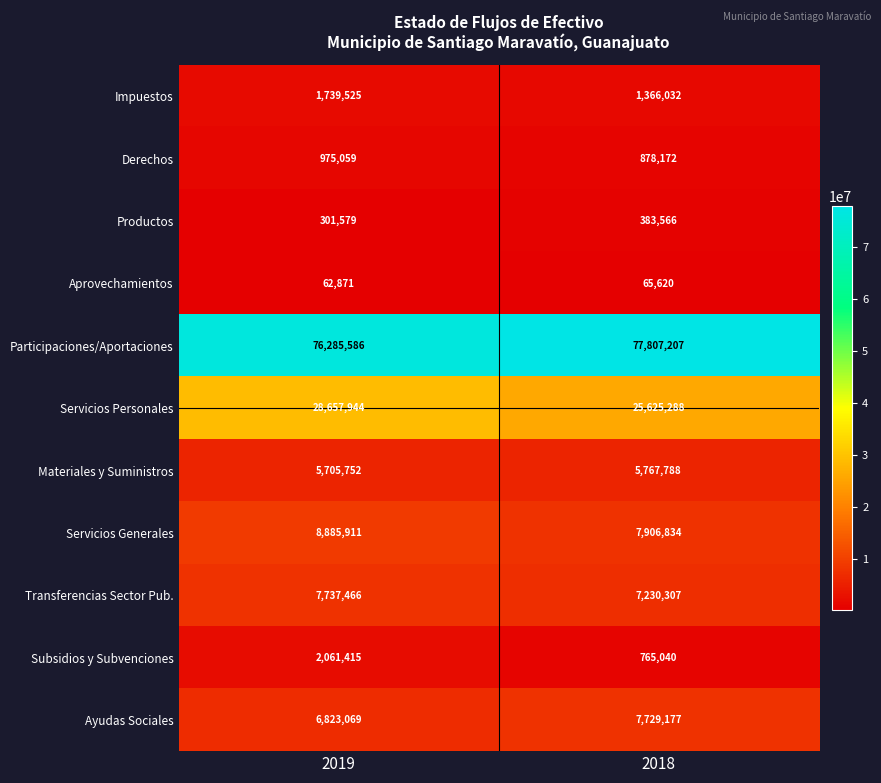

Reading left to right, what are all the values shown in this chart?

Impuestos: 1739525	1366032
Derechos: 975059	878172
Productos: 301579	383566
Aprovechamientos: 62871	65620
Participaciones/Aportaciones: 76285586	77807207
Servicios Personales: 28657944	25625288
Materiales y Suministros: 5705752	5767788
Servicios Generales: 8885911	7906834
Transferencias Sector Pub.: 7737466	7230307
Subsidios y Subvenciones: 2061415	765040
Ayudas Sociales: 6823069	7729177